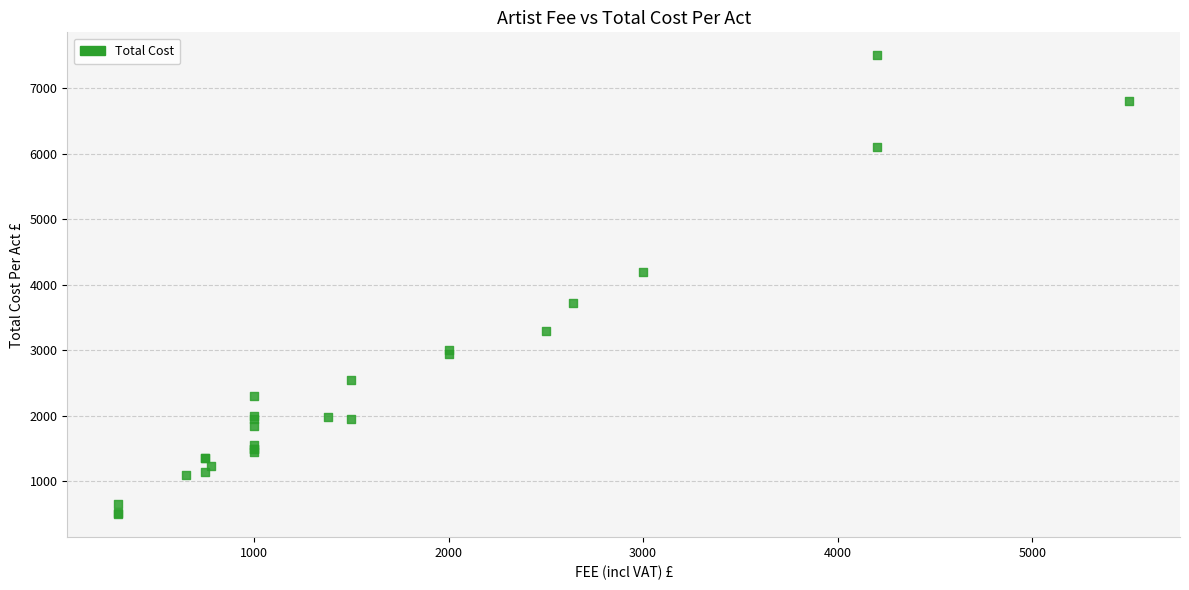

What Y value in the scatter plot is closest to 4000?

4200